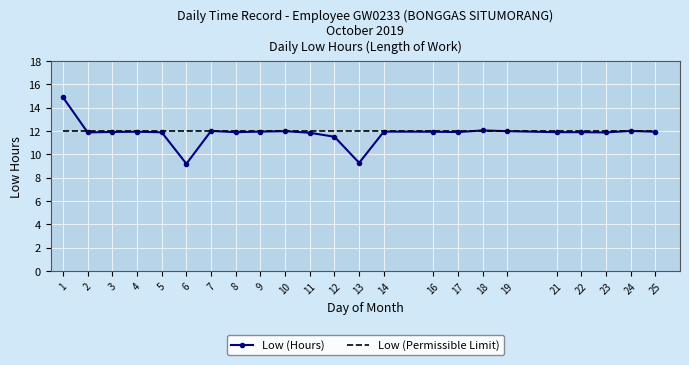

What are all the series names shown in the legend?

Low (Hours), Low (Permissible Limit)